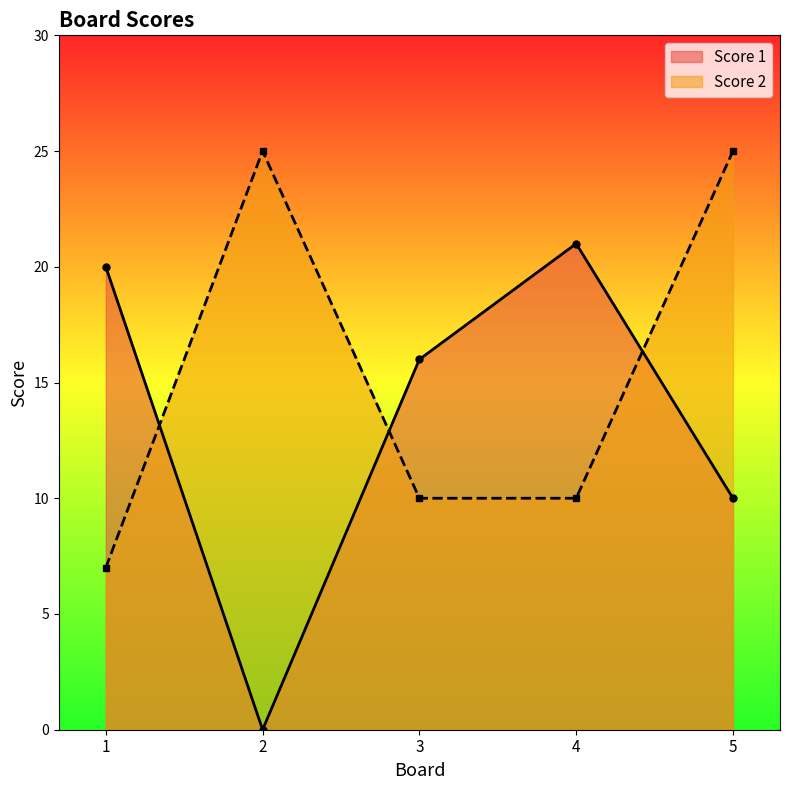

True or false: Score 1 has more than 2 points higher than both neighbors.

False